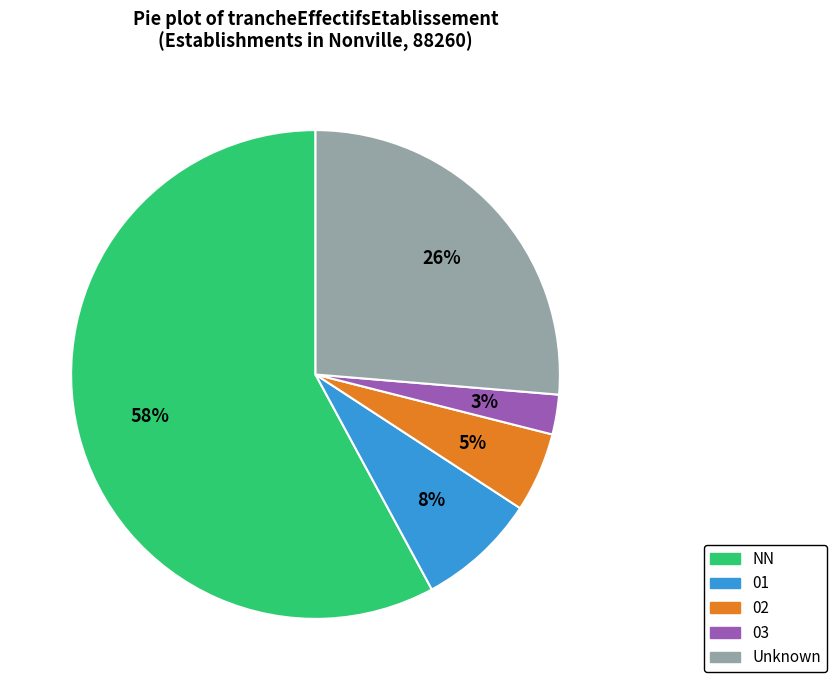

To the nearest percent, what is the average slice percentage?

20%